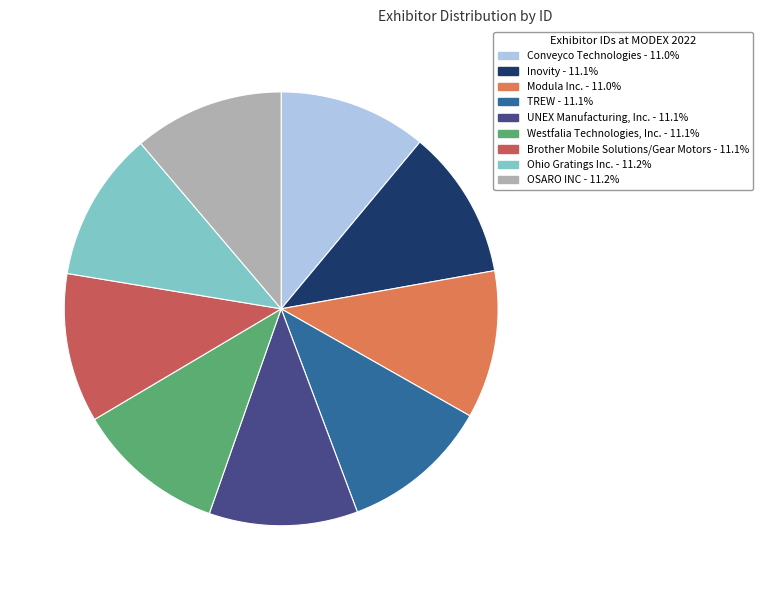

The Conveyco Technologies slice represents 23% of the pie. True or false?

False